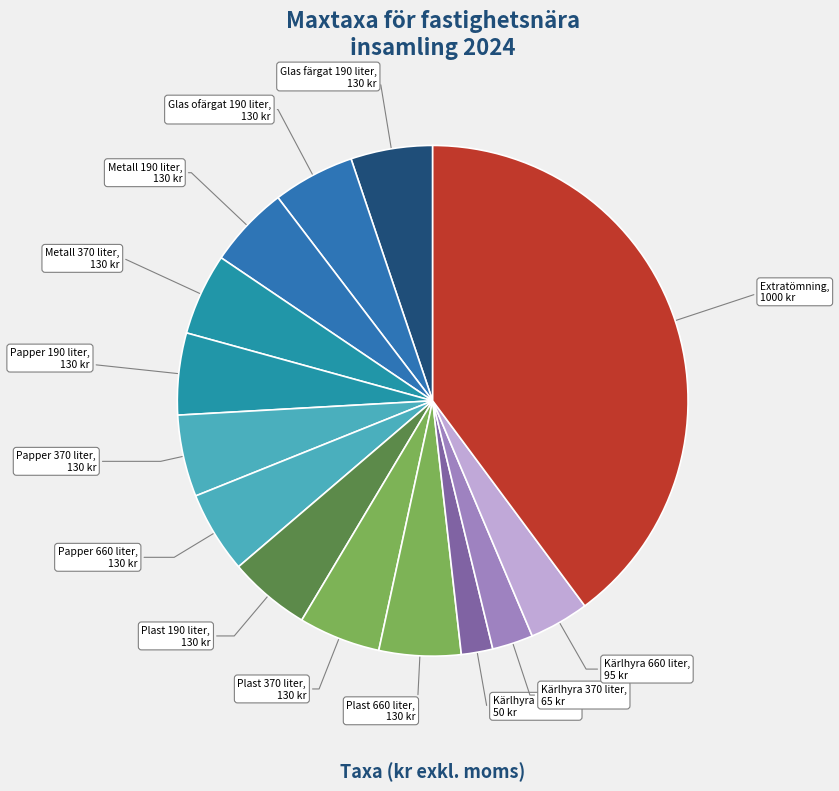

Is it true that Papper 660 liter, 130 kr is 1% of the pie?

False